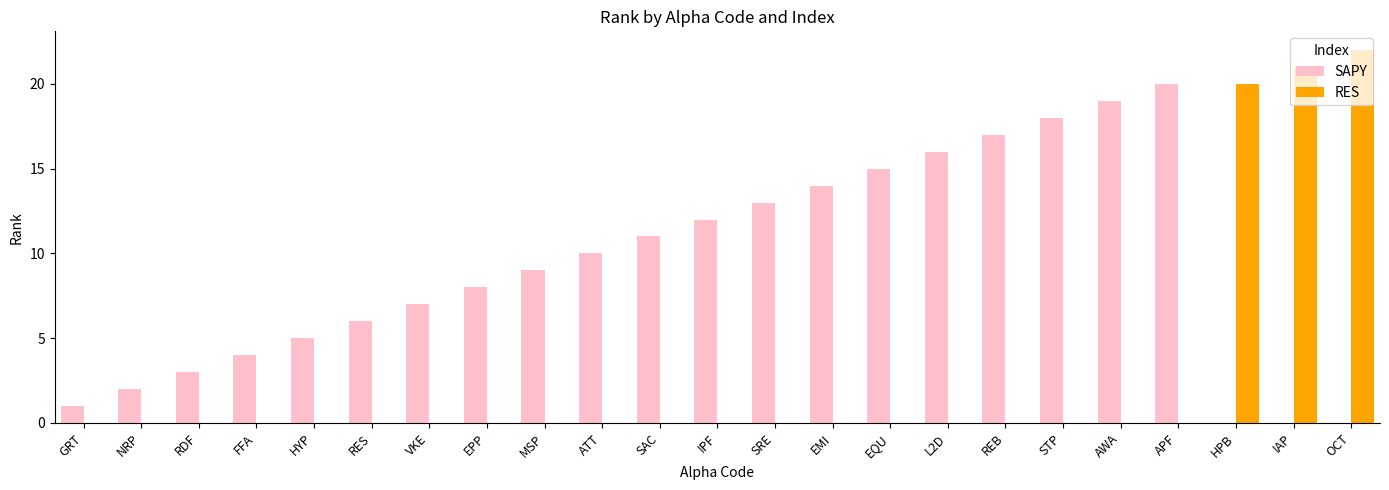

Which series has the largest total across all categories?

SAPY